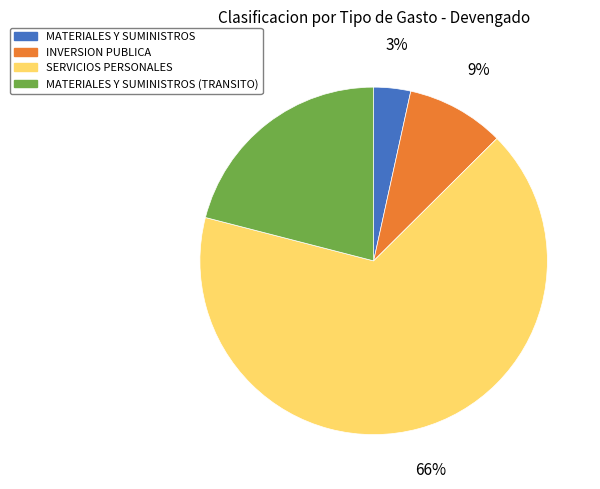

What is the ratio of the value at MATERIALES Y SUMINISTROS (TRANSITO) to the value at SERVICIOS PERSONALES?

0.3